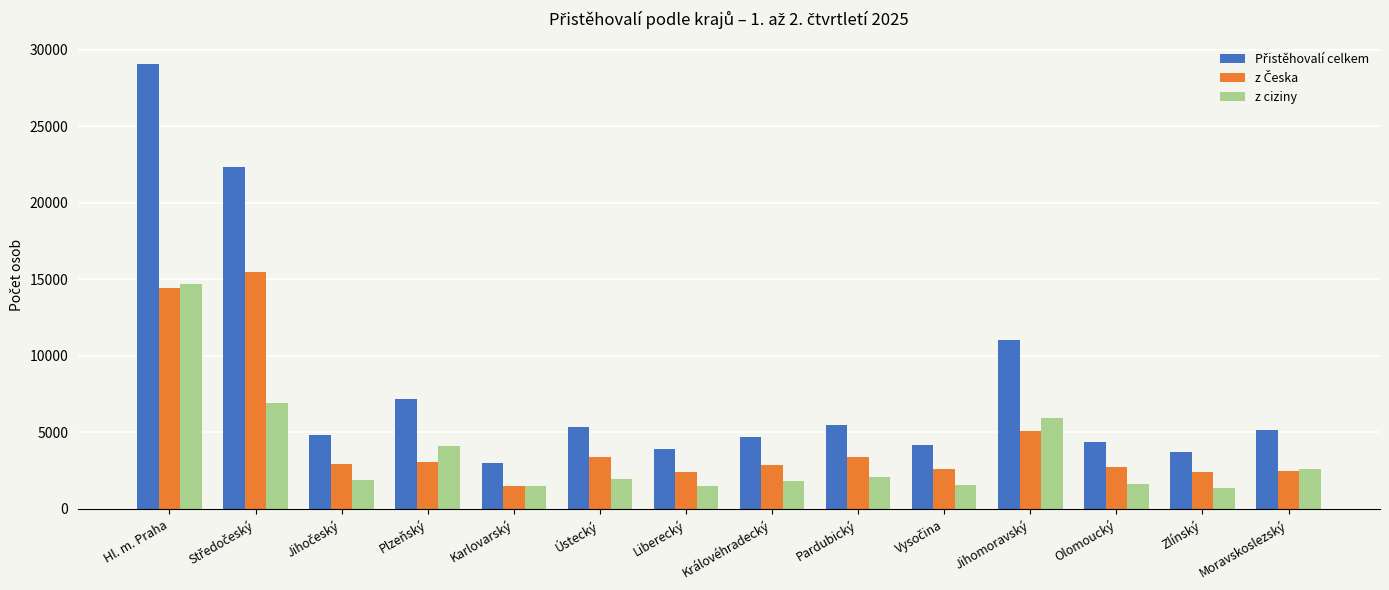

At which category is the sum across all series the highest?

Hl. m. Praha